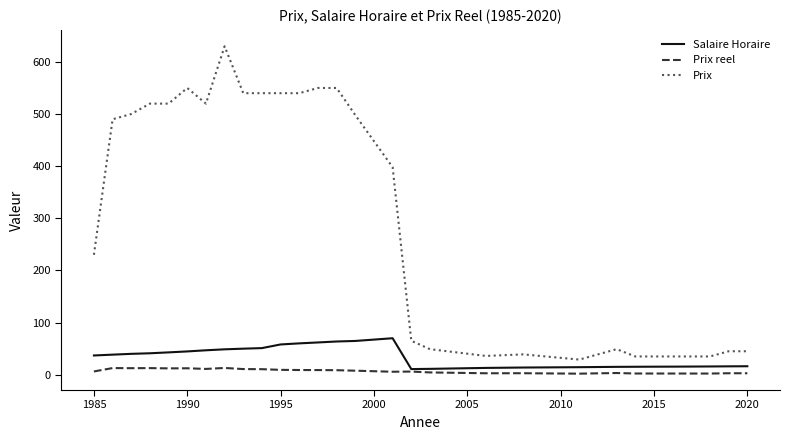

How many lines are shown in the chart?

3